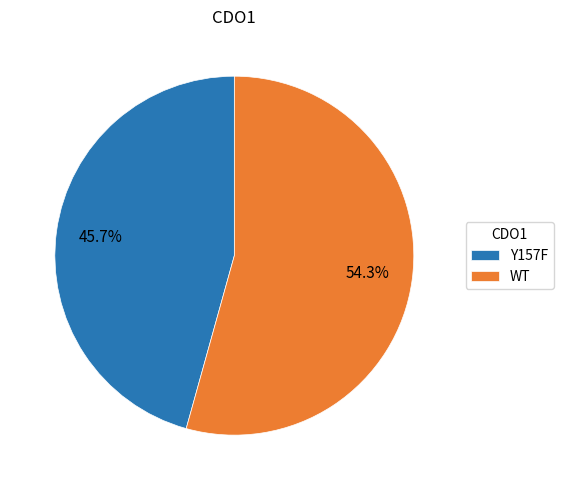

What is the smallest slice in the pie chart?

Y157F